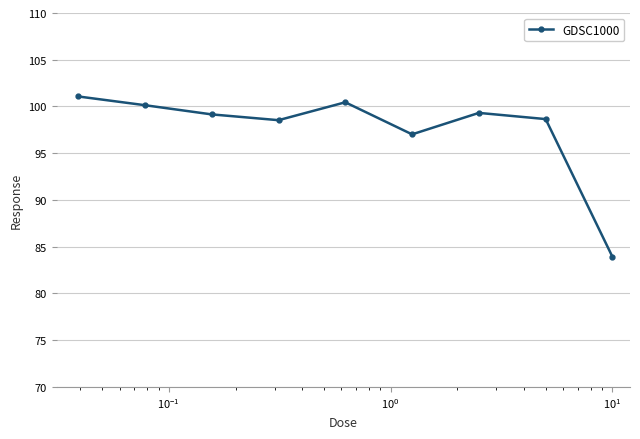

What is the smallest value displayed?

83.9